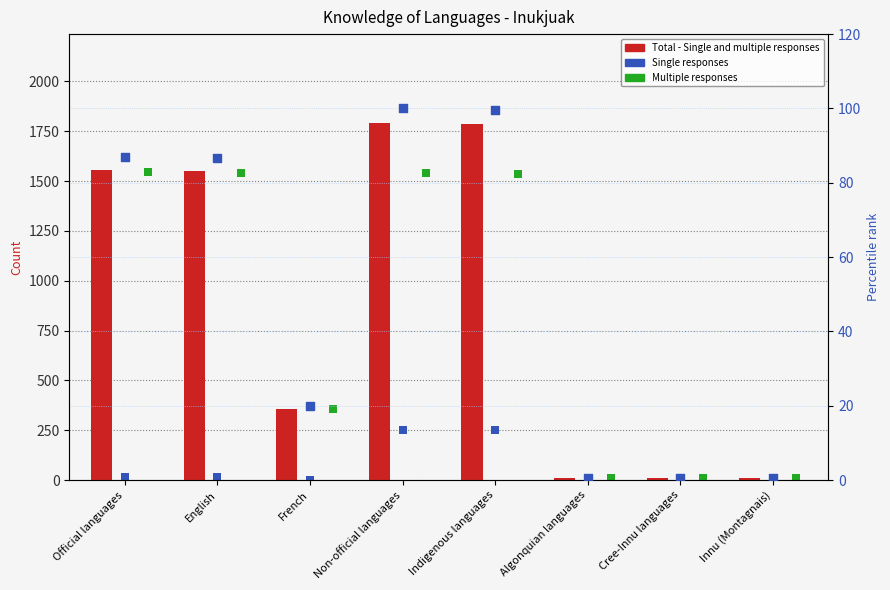

At how many categories does at least one series exceed 304?

5